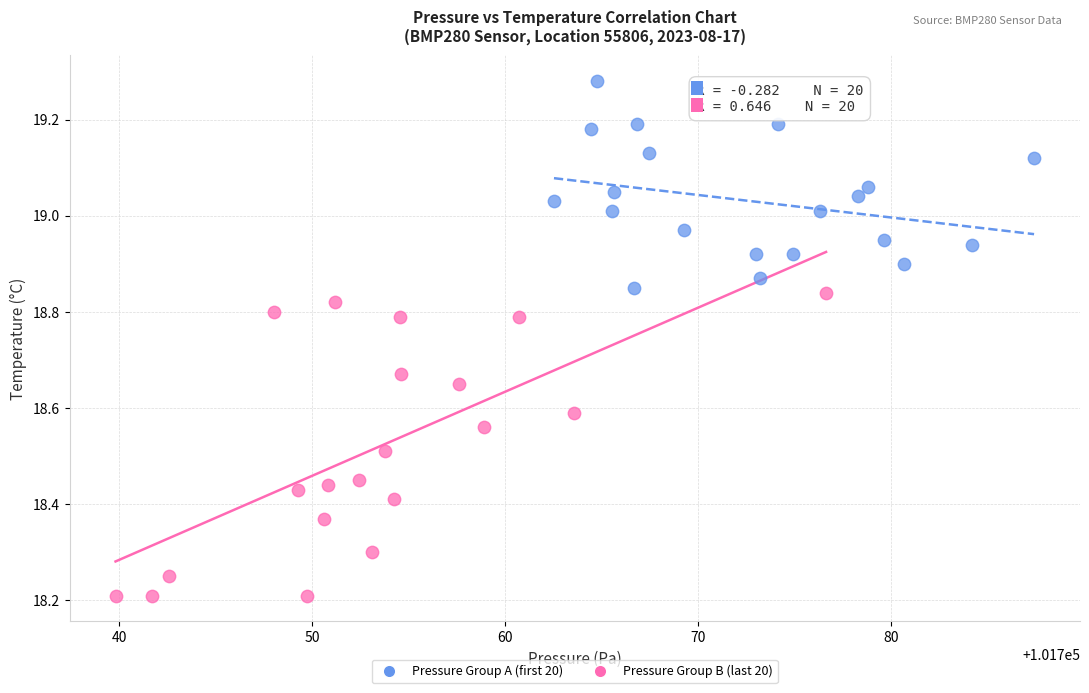

Which series reaches the maximum Y coordinate?

Pressure Group A (first 20)